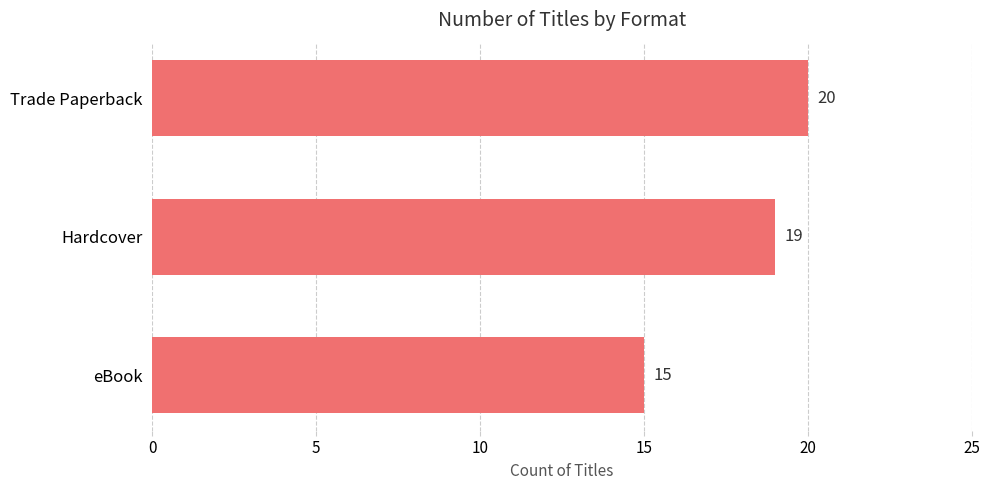

How many values are below 19?

1